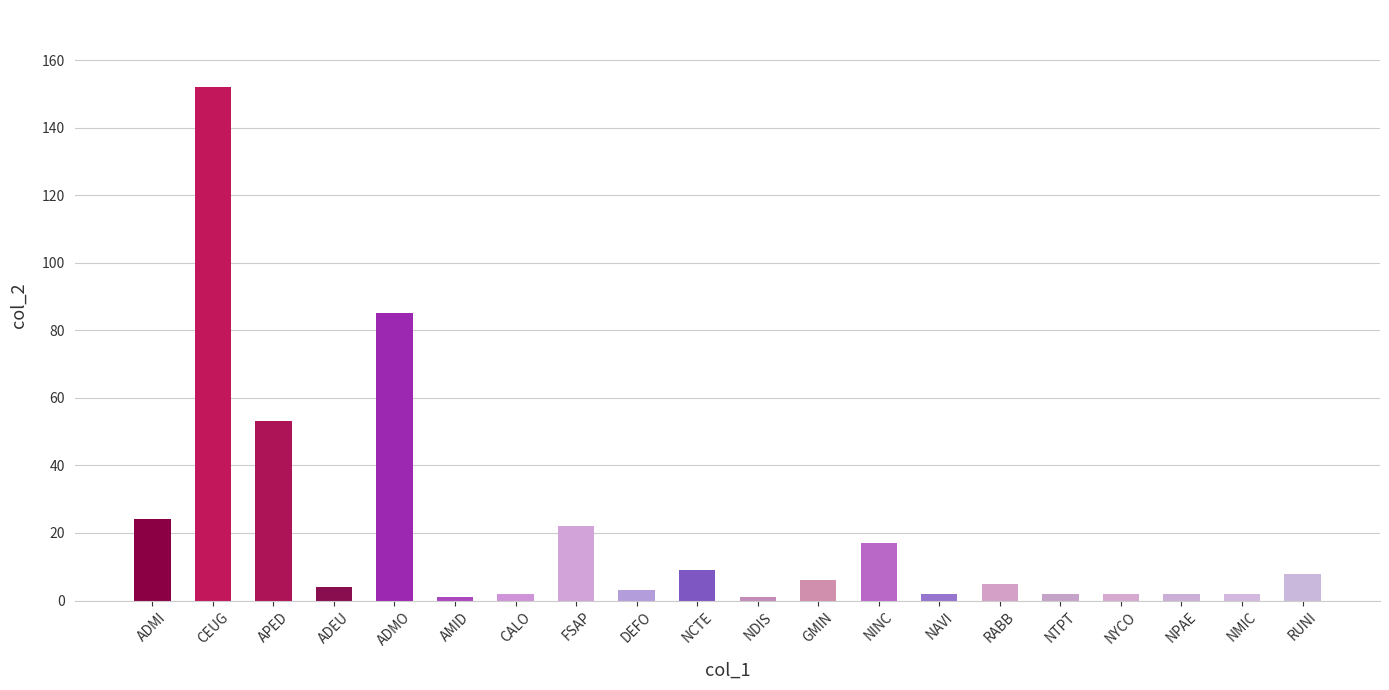

What is the minimum value shown in the chart?

1